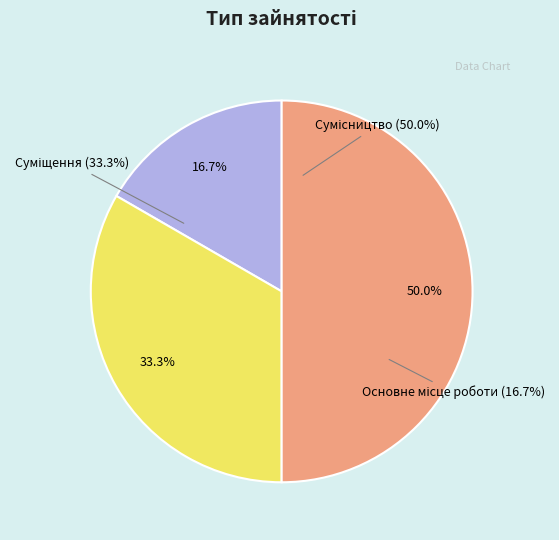

Count the number of slices in the pie.

3